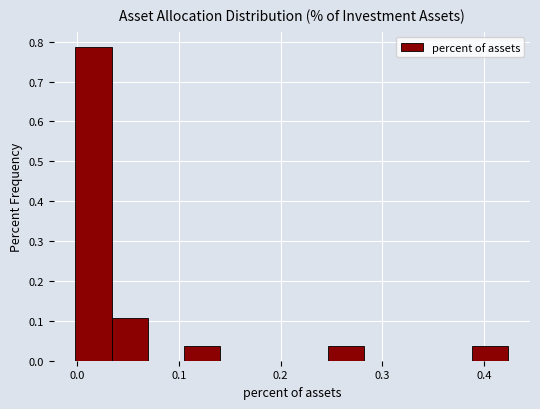

Around what value on the x-axis is the tallest bar? Give the approximate position of its centre, as read against the axis.

0.02